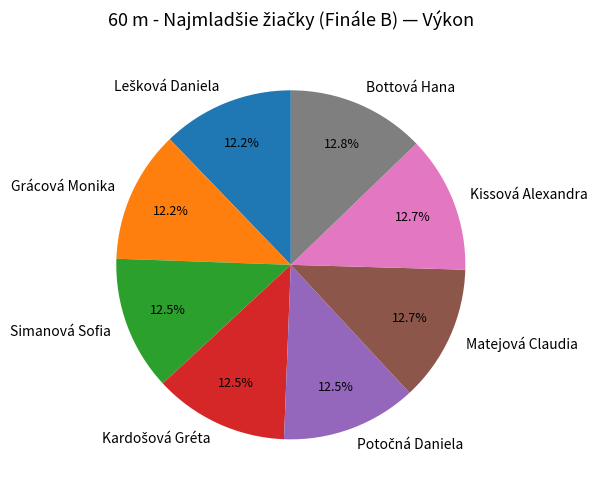

How many slices are in this pie chart?

8